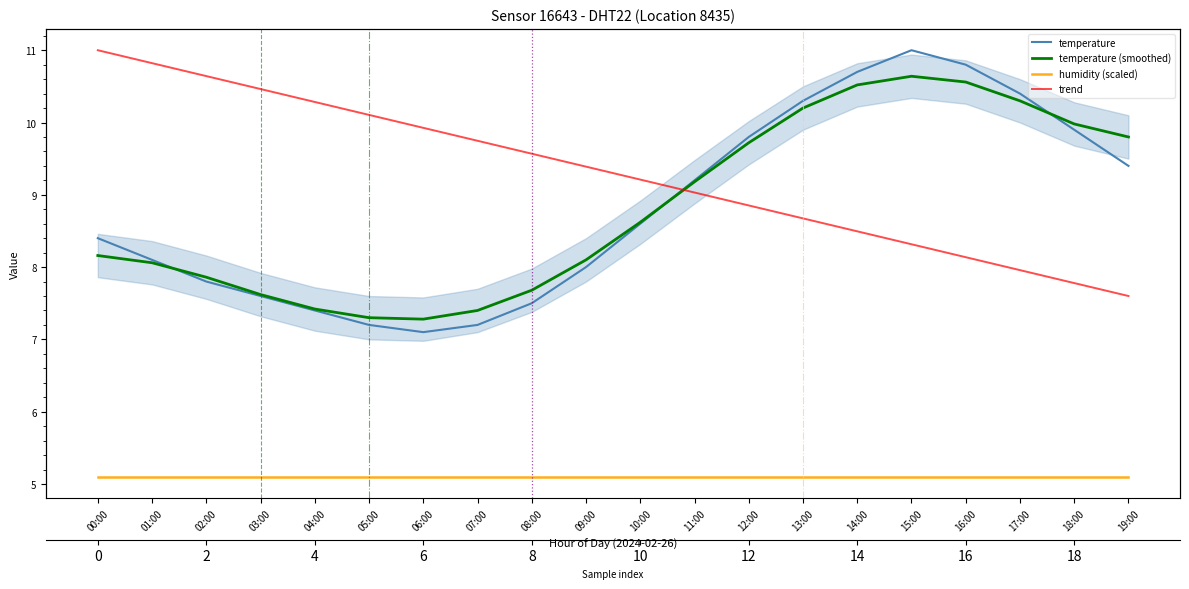

What are all the series names shown in the legend?

temperature, temperature (smoothed), humidity (scaled), trend